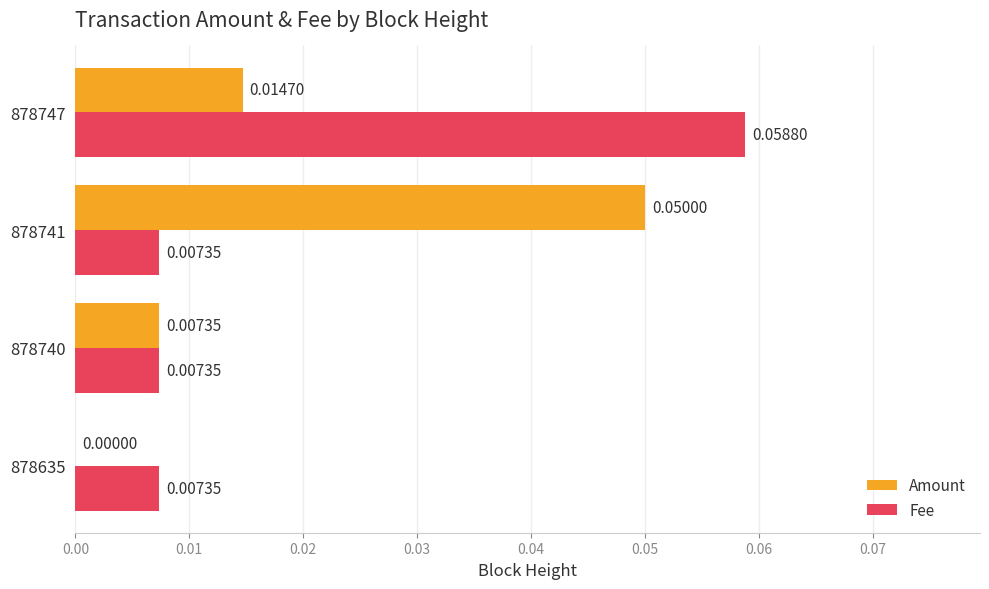

At which category is the sum across all series the highest?

878747